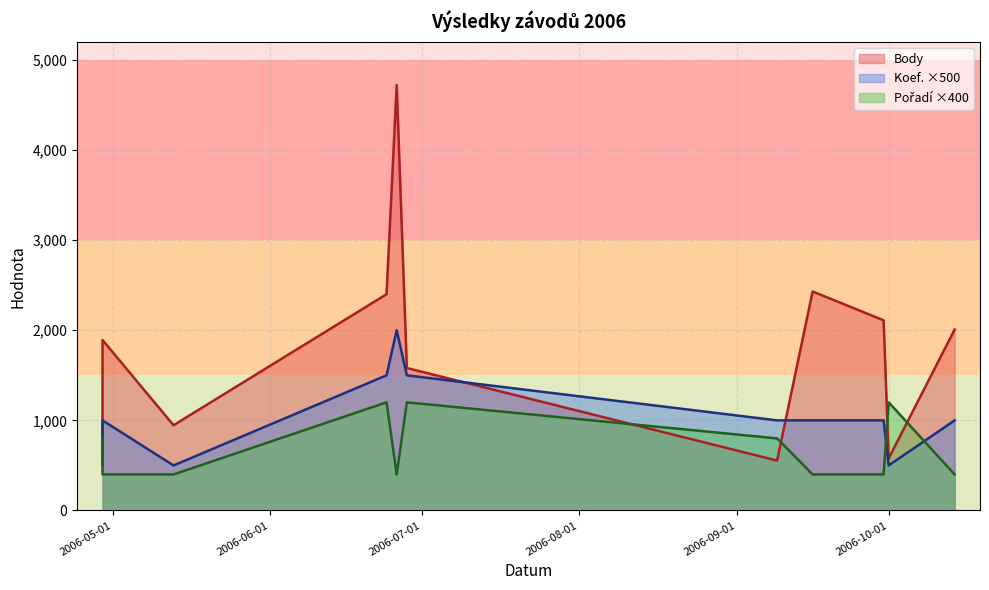

At which label is Koef. closest to 1250?

2006-04-29